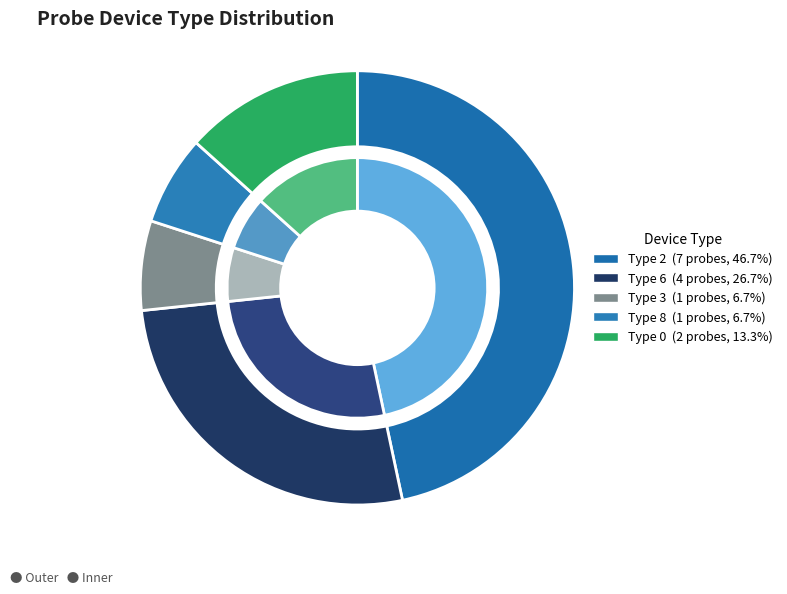

To the nearest percent, what is the difference between the largest and smallest slice percentages?

40%